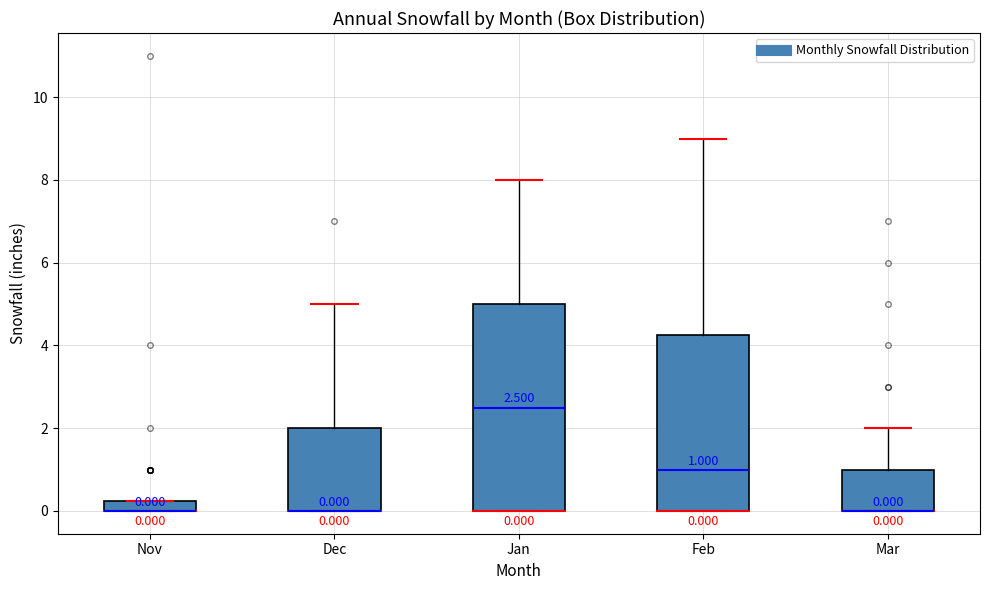

Which box is the tallest, from its lower edge to its upper edge?

Jan